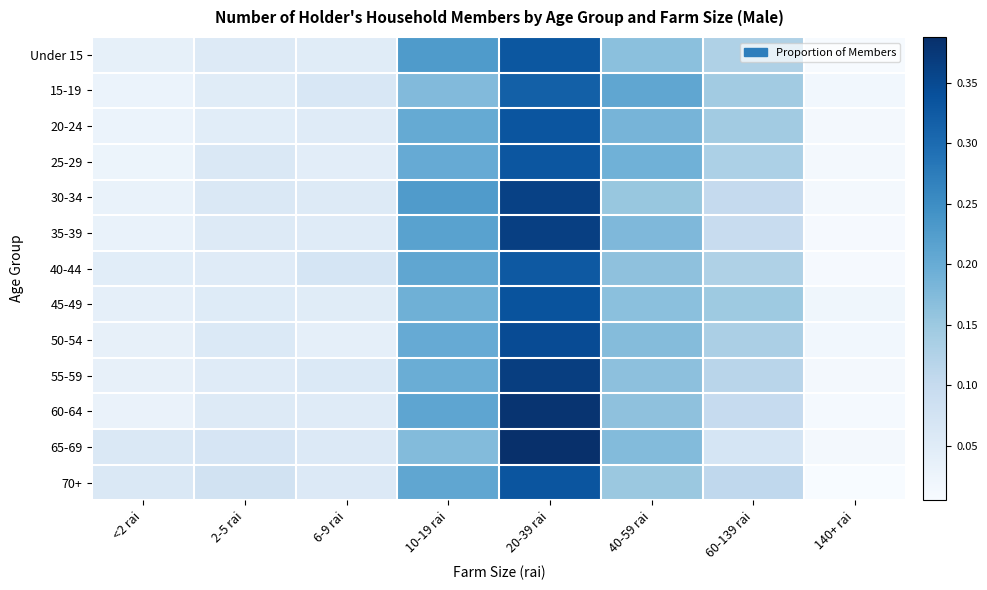

What is the total value across all series at 40-59 rai?

2.2